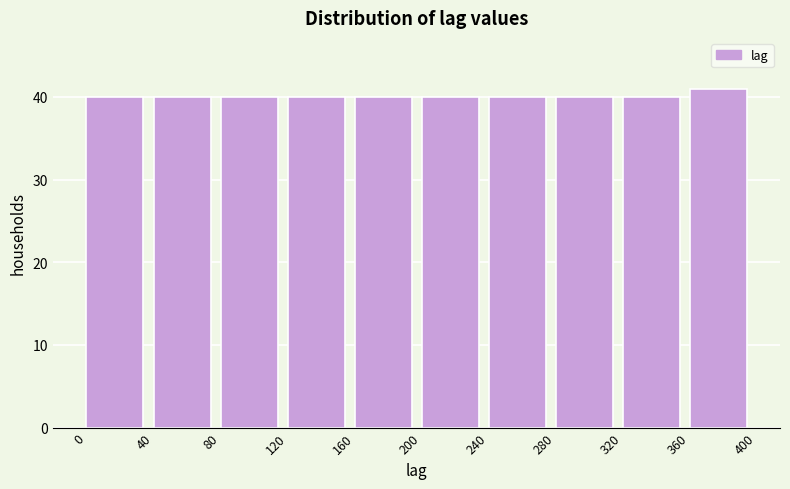

Which range on the x-axis has the tallest bar?

360 to 400